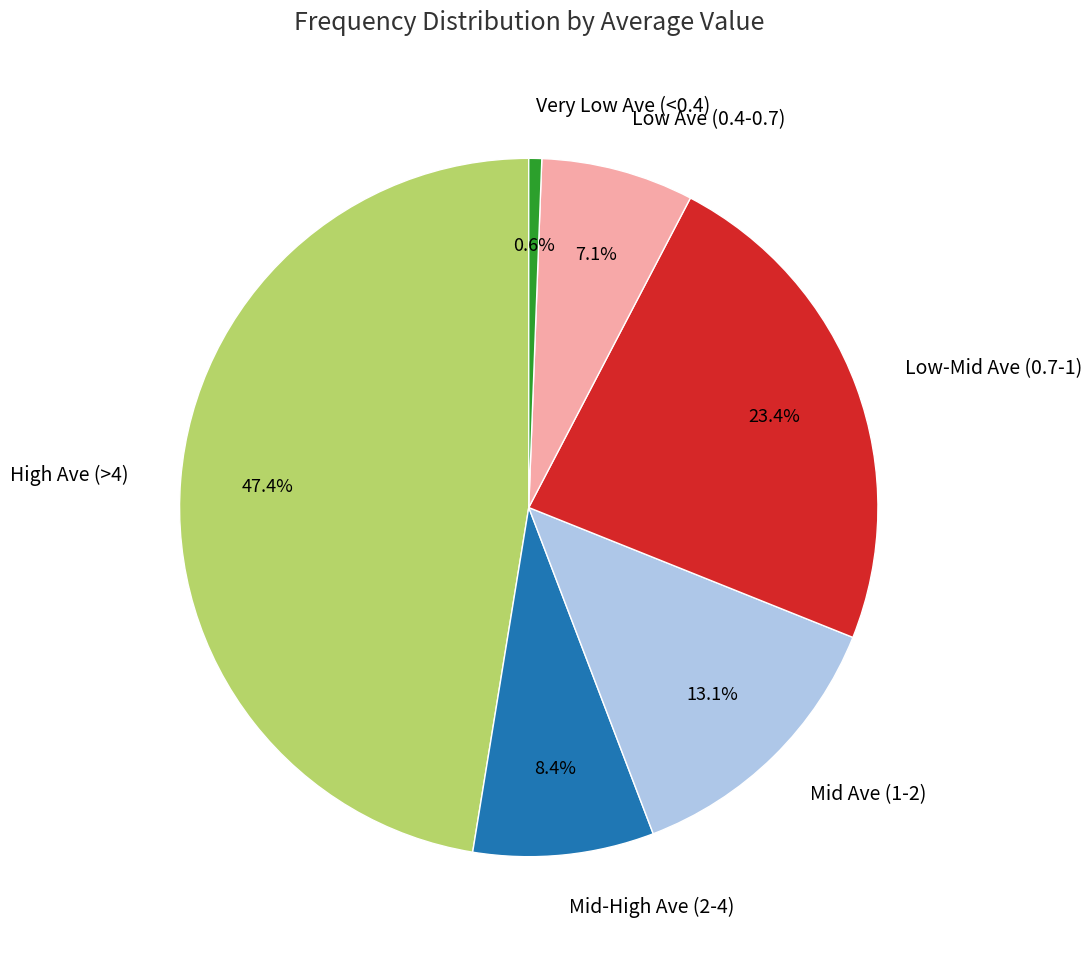

Count the number of slices in the pie.

6